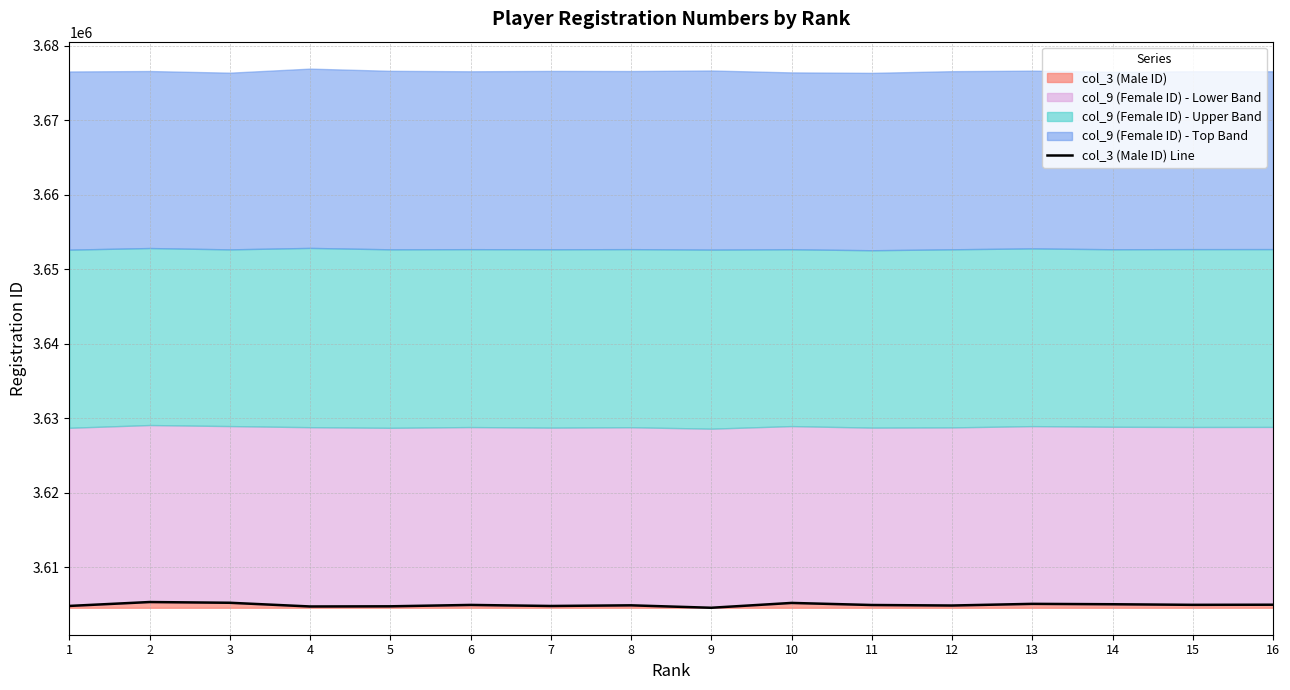

The chart shows a value of 1713136 at 9. True or false?

False